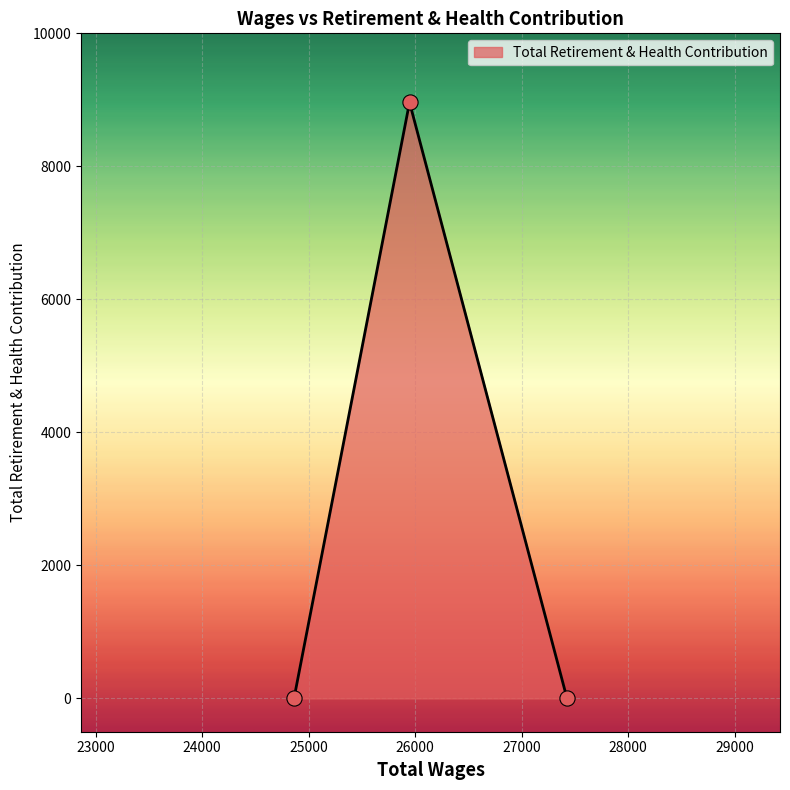

What is the difference between the maximum and minimum values?

8962